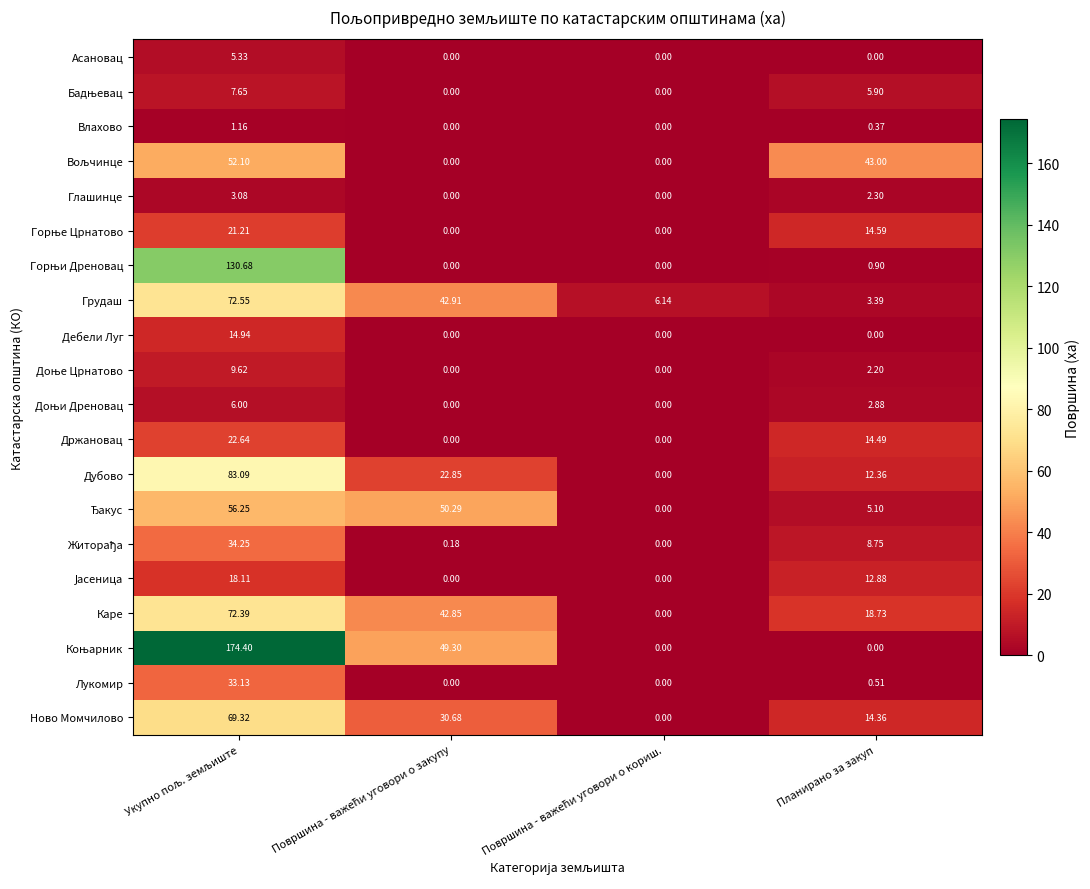

What is the total value across all series at Површина - важећи уговори о кориш.?

6.1